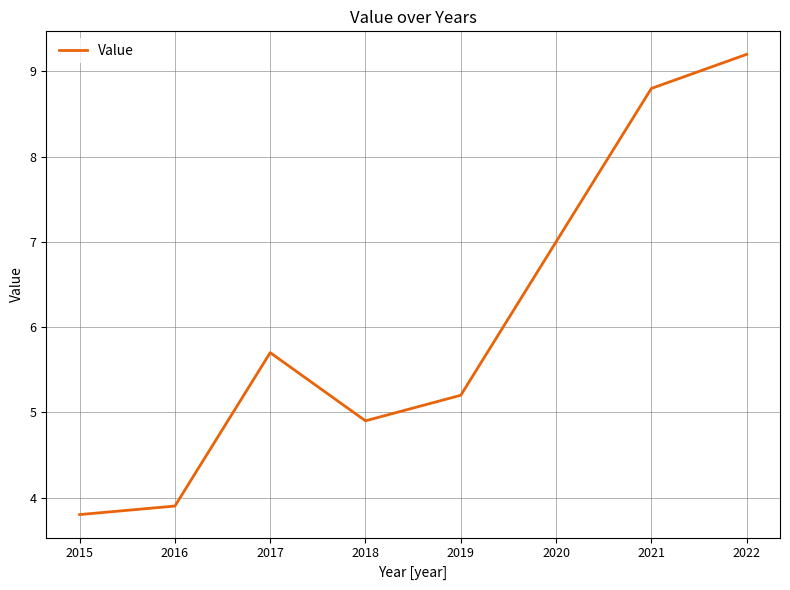

How many lines are shown in the chart?

1